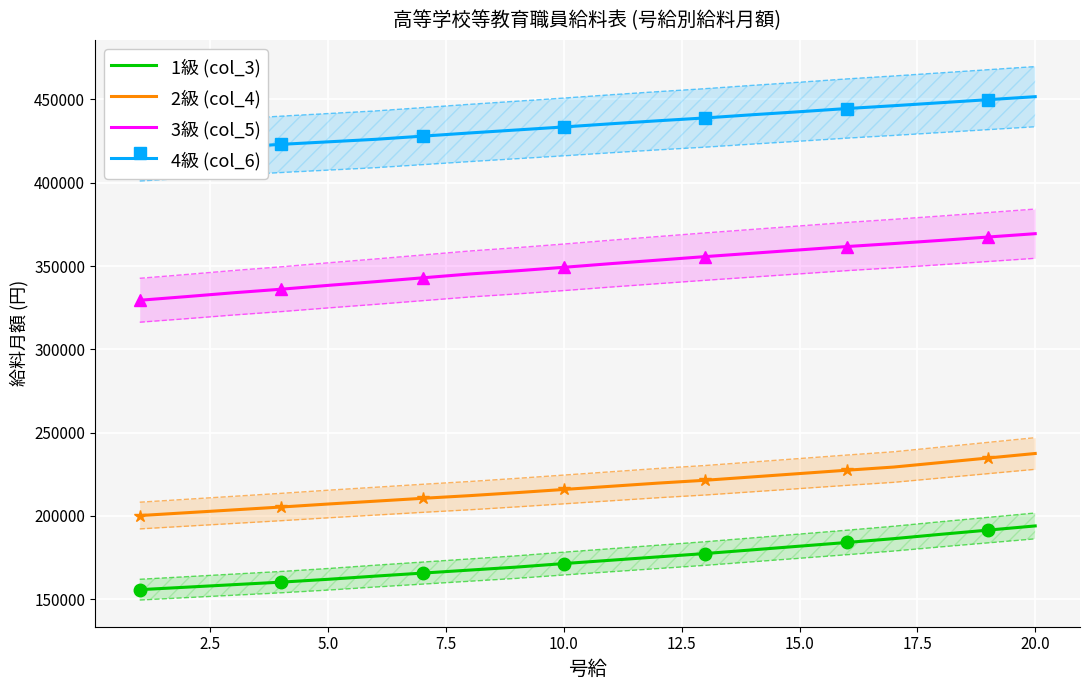

True or false: 2級 (col_4) and 3級 (col_5) cross at least once.

False